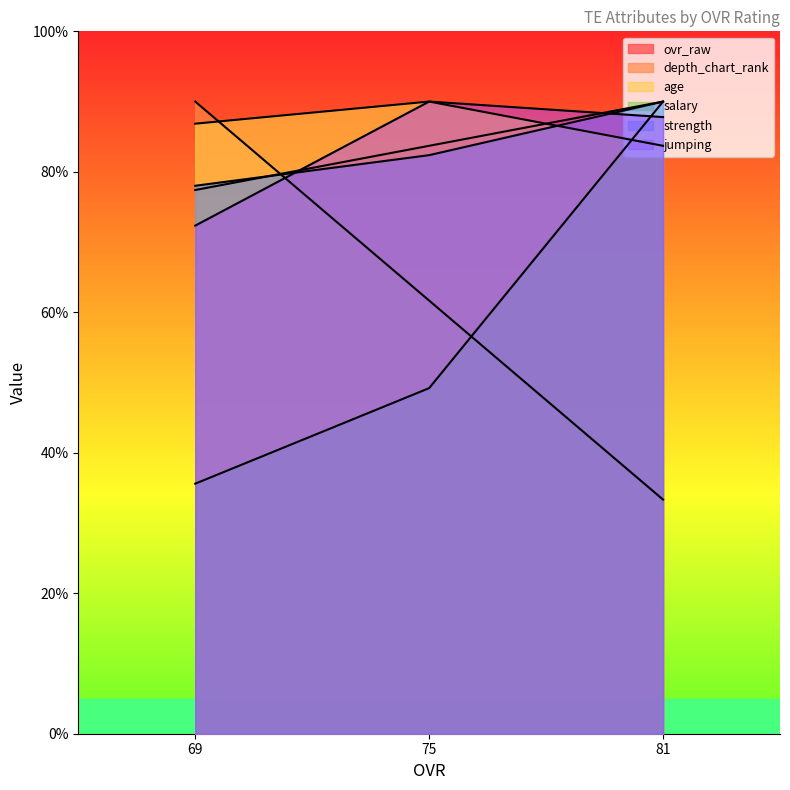

What are all the series names shown in the legend?

ovr_raw, depth_chart_rank, age, salary, strength, jumping